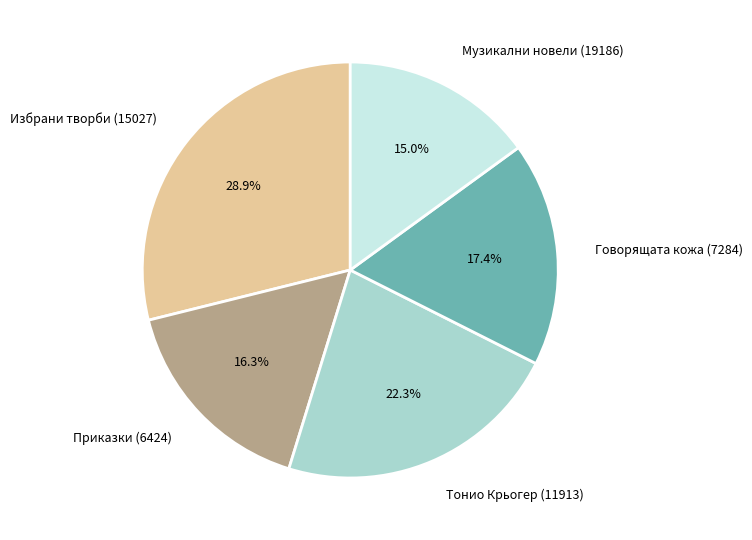

The Тонио Крьогер (11913) slice represents 32% of the pie. True or false?

False